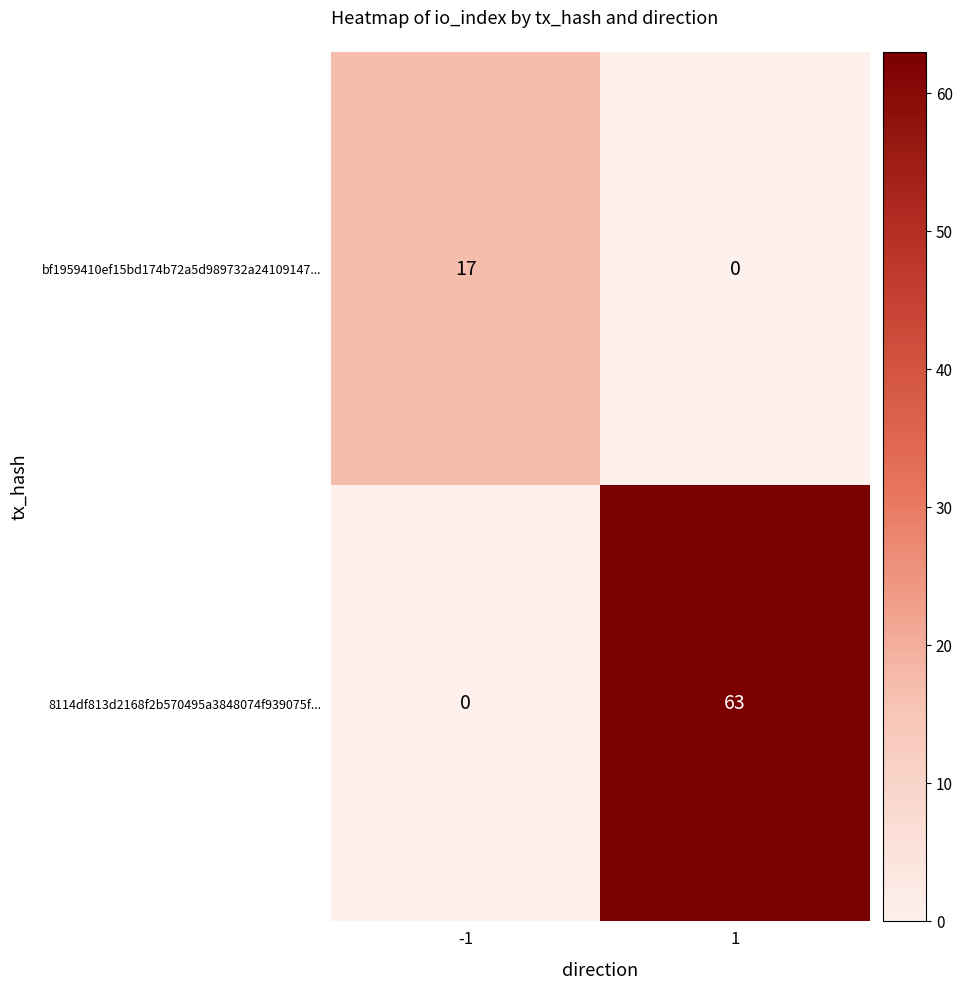

Which series has the largest total across all categories?

8114df813d2168f2b570495a3848074f939075f...